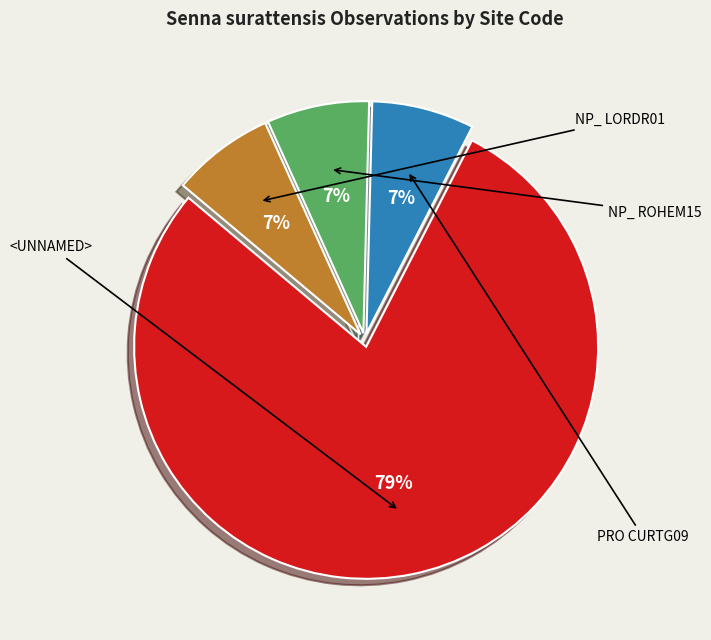

Does any single category account for the majority?

Yes